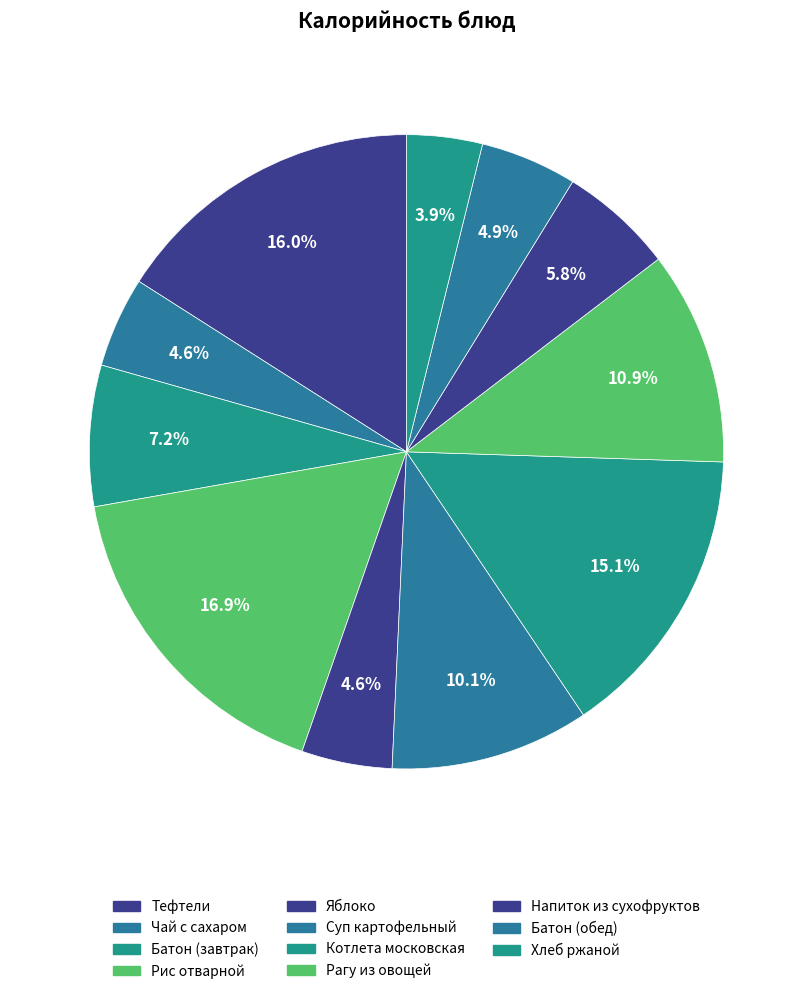

Count the number of slices in the pie.

11